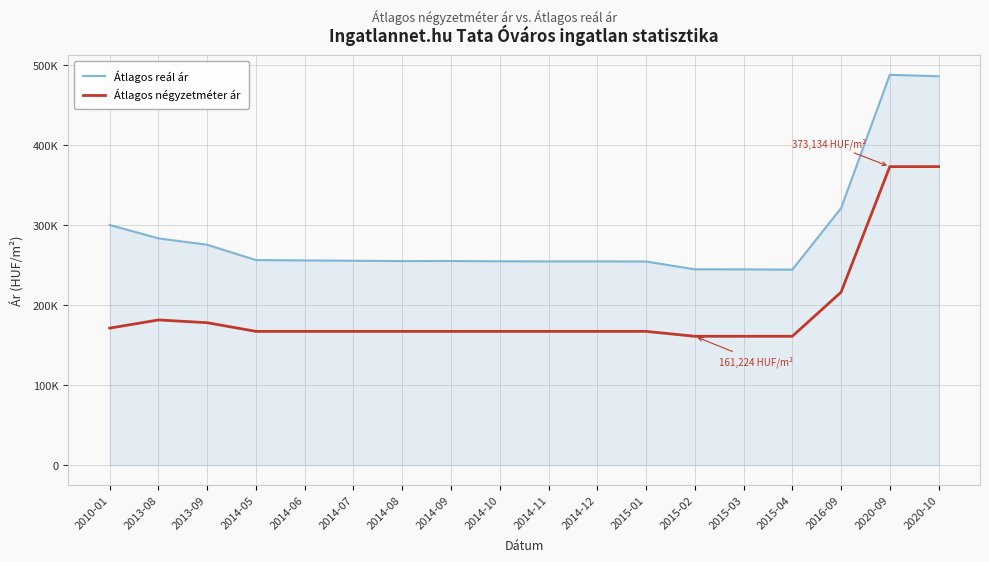

What is the sum of all Átlagos négyzetméter ár values?

3483569